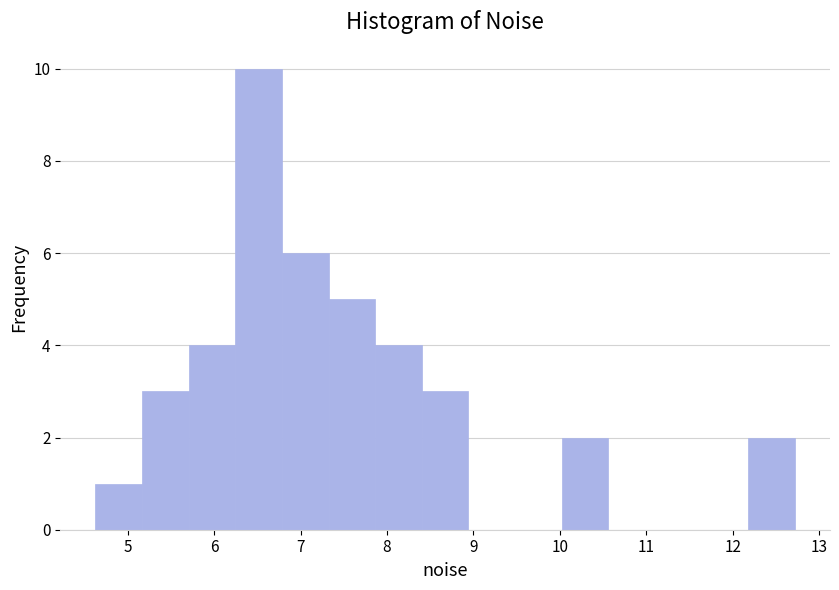

What is the height of the bar covering 6.2 to 6.8 on the x-axis? Neither the bar edges nor the heights are printed on the chart, so give them approximately, as read against the axes.

10